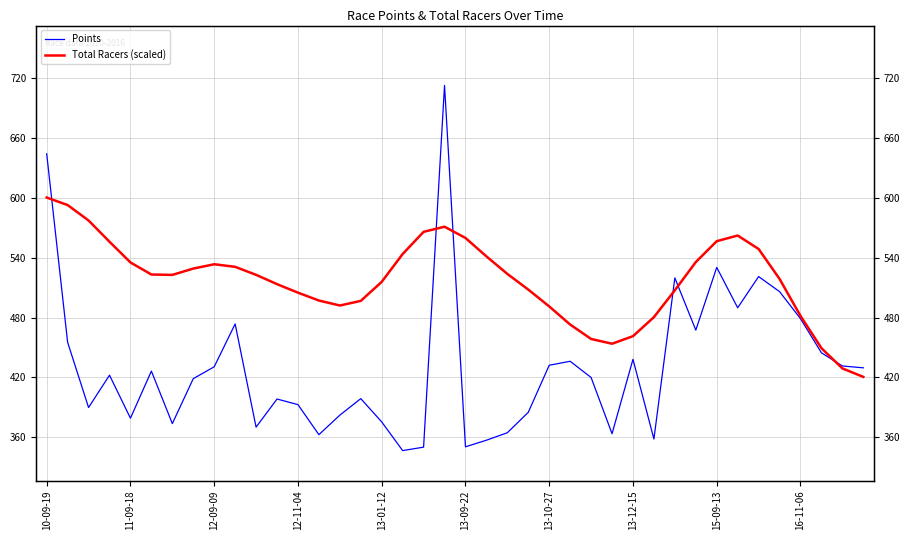

What is the difference between the maximum and minimum values in the Points series?

366.0